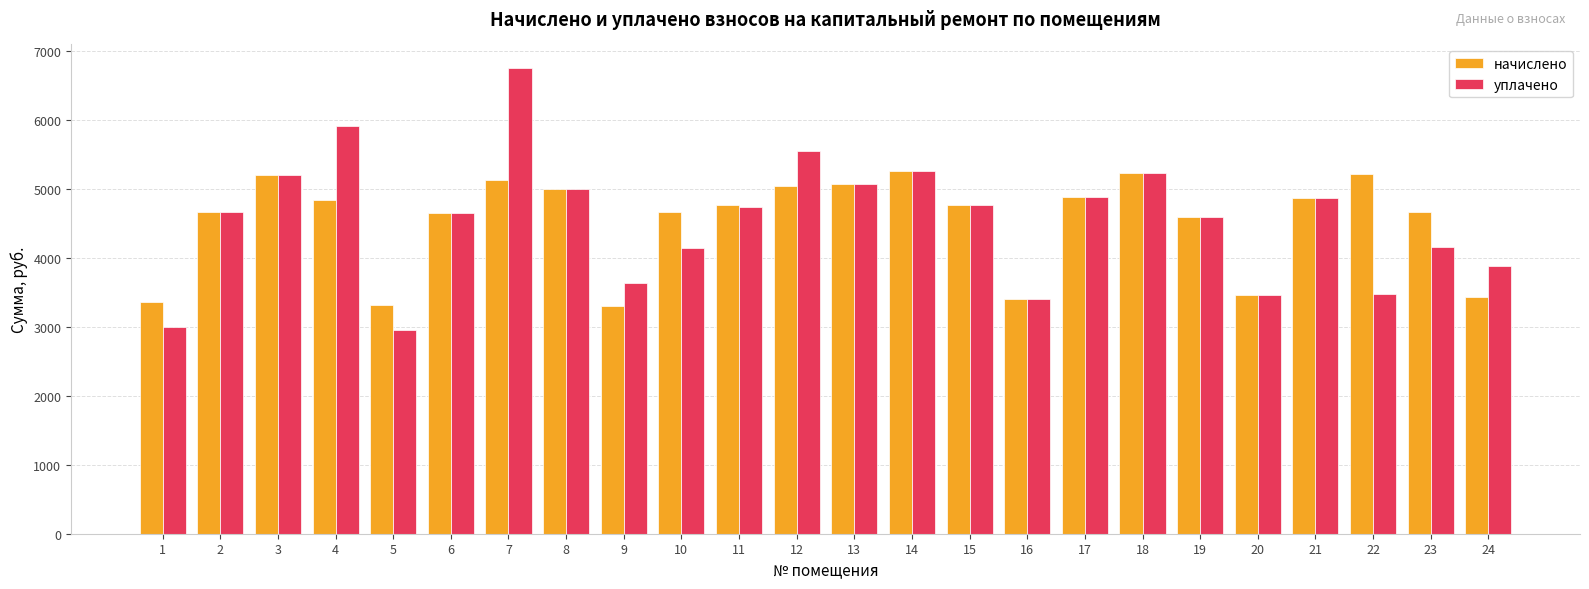

How many distinct data groups are displayed?

2